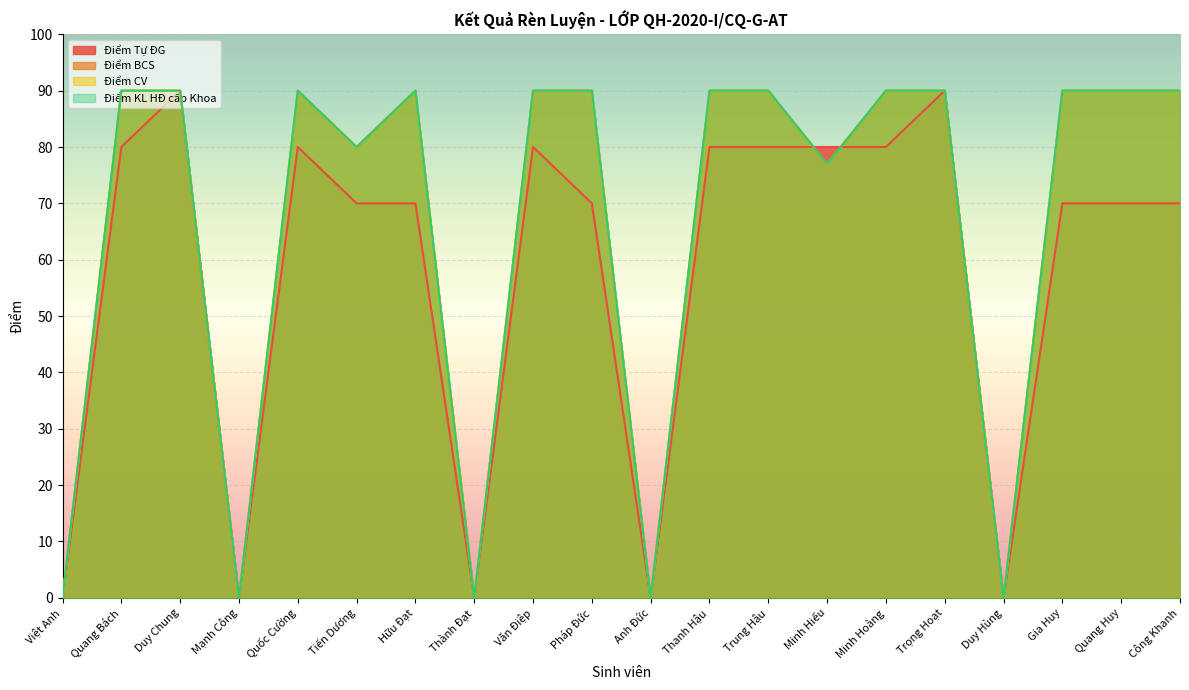

At which category does Điểm Tự ĐG reach its first local valley?

Mạnh Công